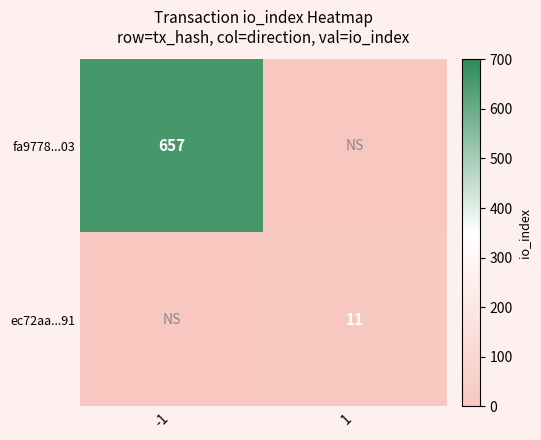

The value of fa9778...03 at -1 is 657. True or false?

True